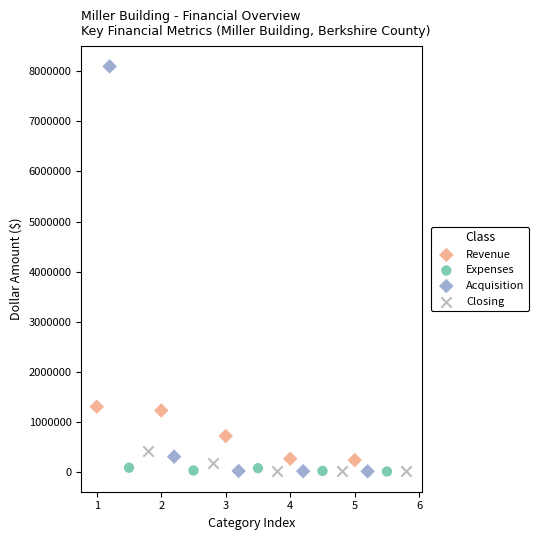

Which series reaches the maximum Y coordinate?

Acquisition